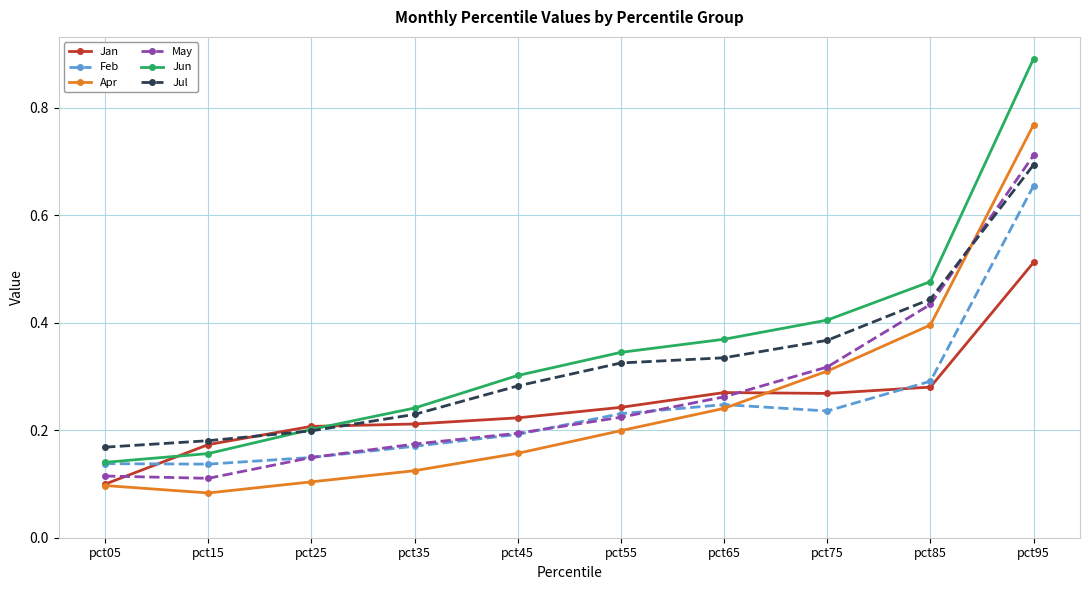

Which category has the highest value across all series?

pct95